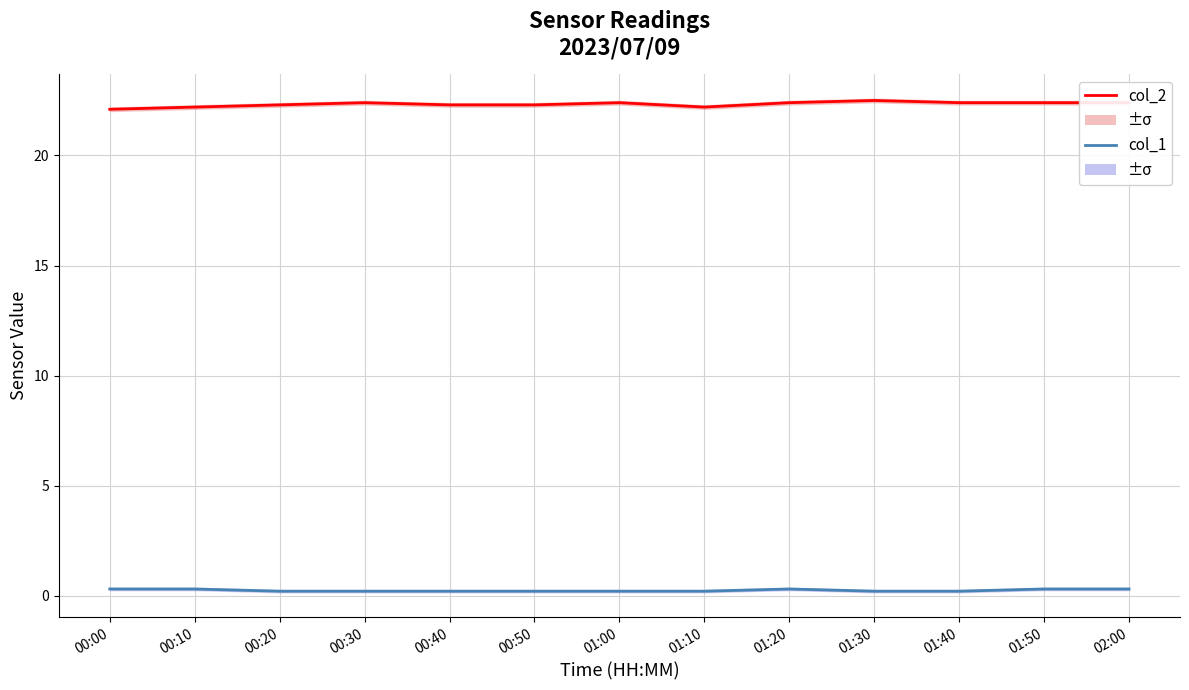

True or false: col_2 and col_1 intersect in this chart.

False